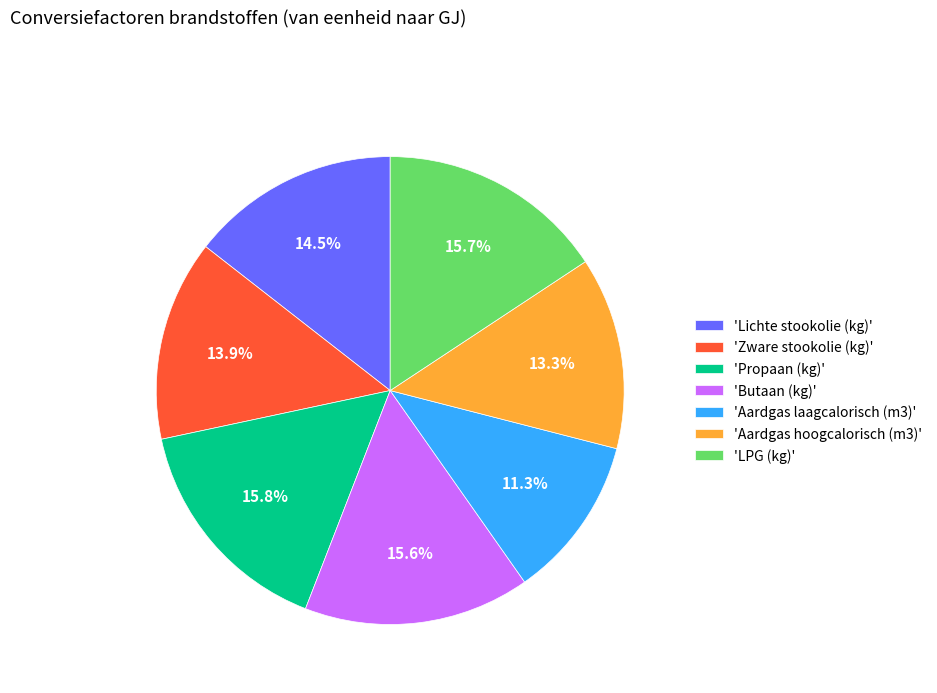

Is 'Aardgas laagcalorisch (m3)' the majority of the pie?

No